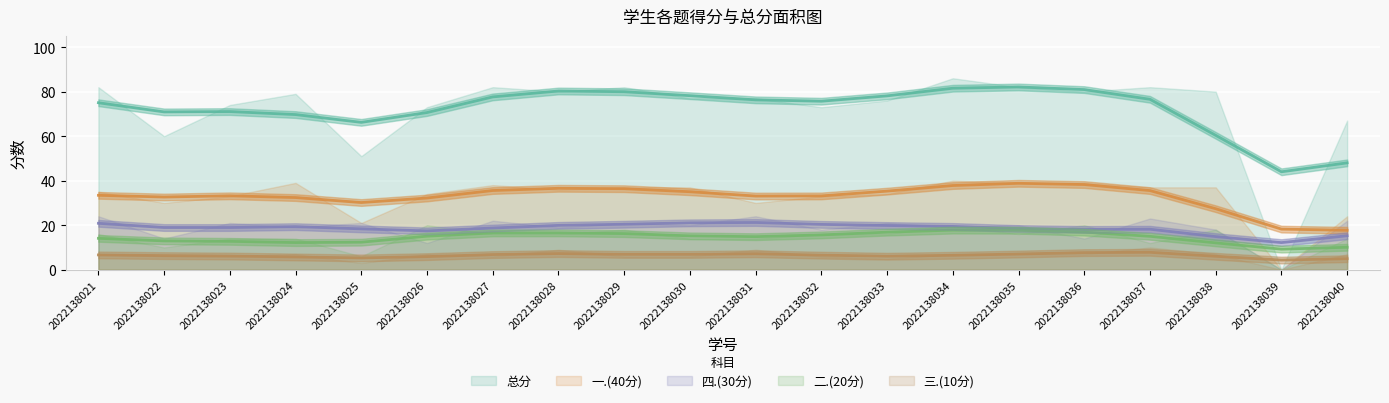

The 一.(40分) series shows 18 at 2022138031. True or false?

False